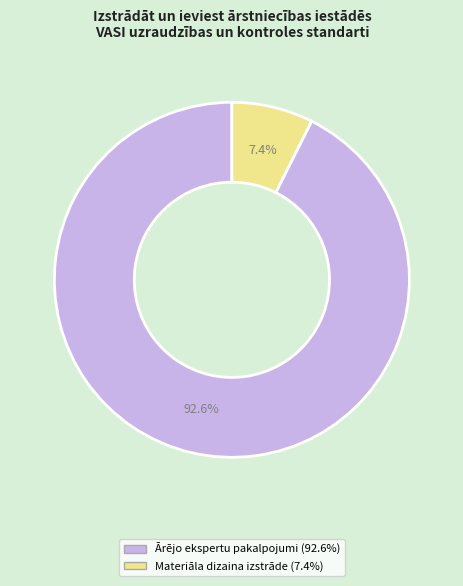

What is the total percentage of Ārējo ekspertu pakalpojumi and Materiāla dizaina izstrāde?

100.0%